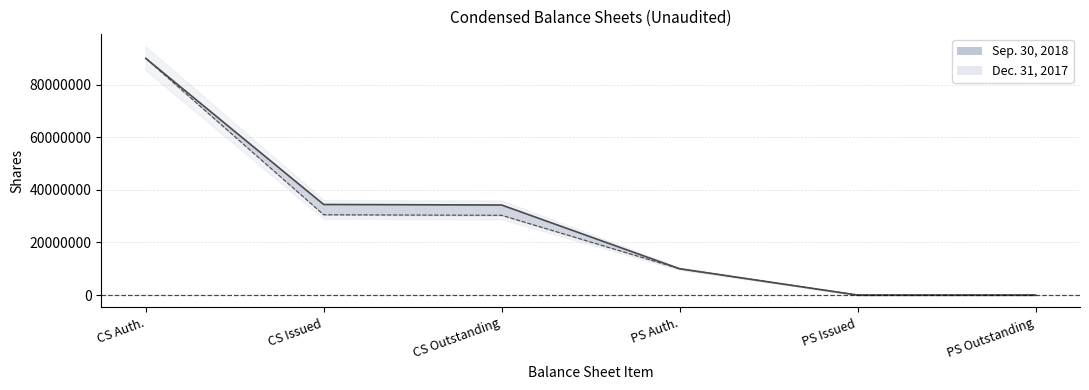

Which series has the widest spread of values?

Sep. 30, 2018